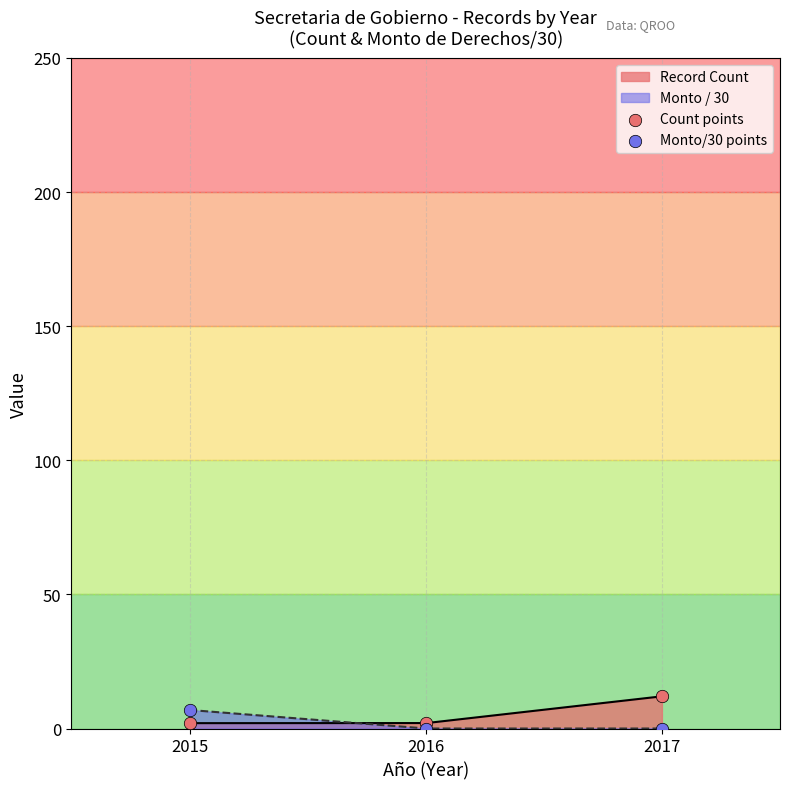

Which series has the largest total across all categories?

Count points